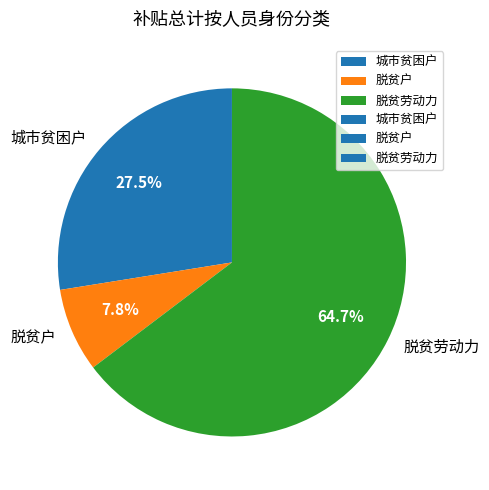

Which slice is the largest?

脱贫劳动力